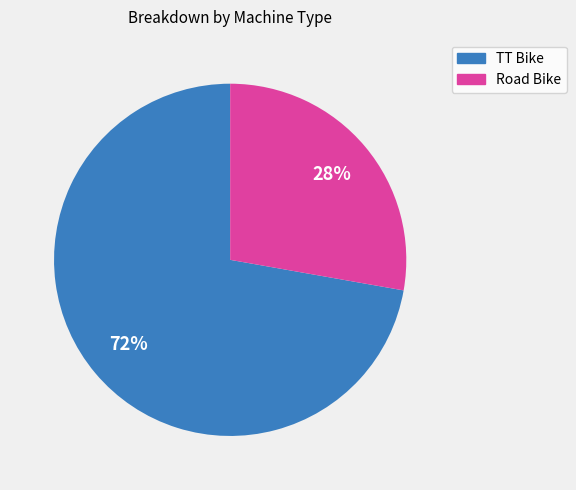

Do TT Bike and Road Bike together represent more than half of the pie?

Yes